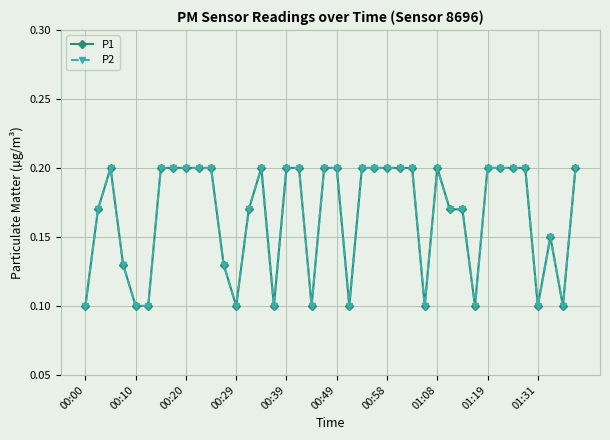

How many interior local peaks does the P1 series have?

4